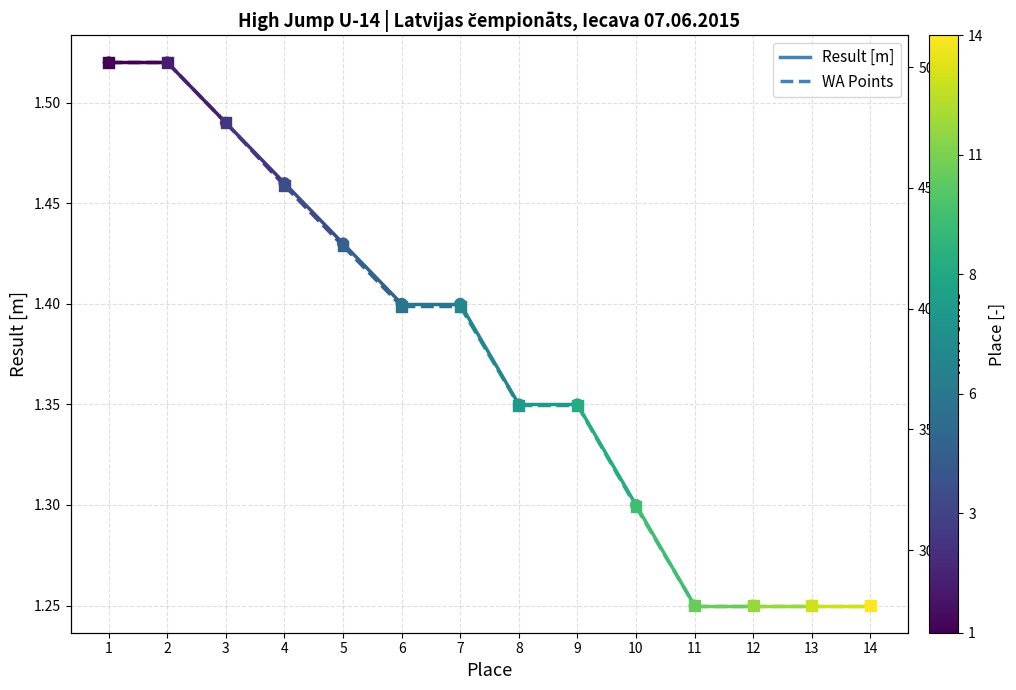

At which category is the sum across all series the highest?

1